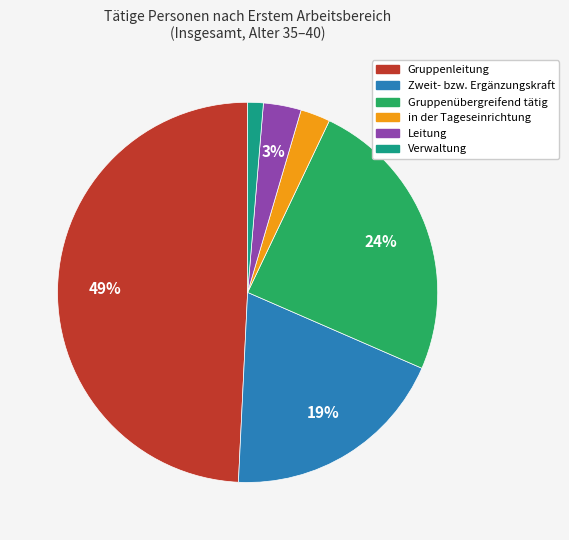

Between Zweit- bzw. Ergänzungskraft and Gruppenübergreifend tätig, which is larger?

Gruppenübergreifend tätig